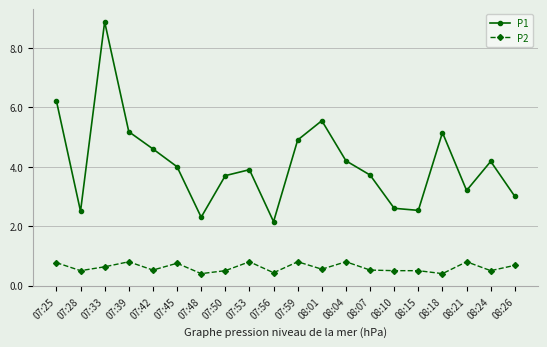

Count the P2 values in the range 0 to 1.

20